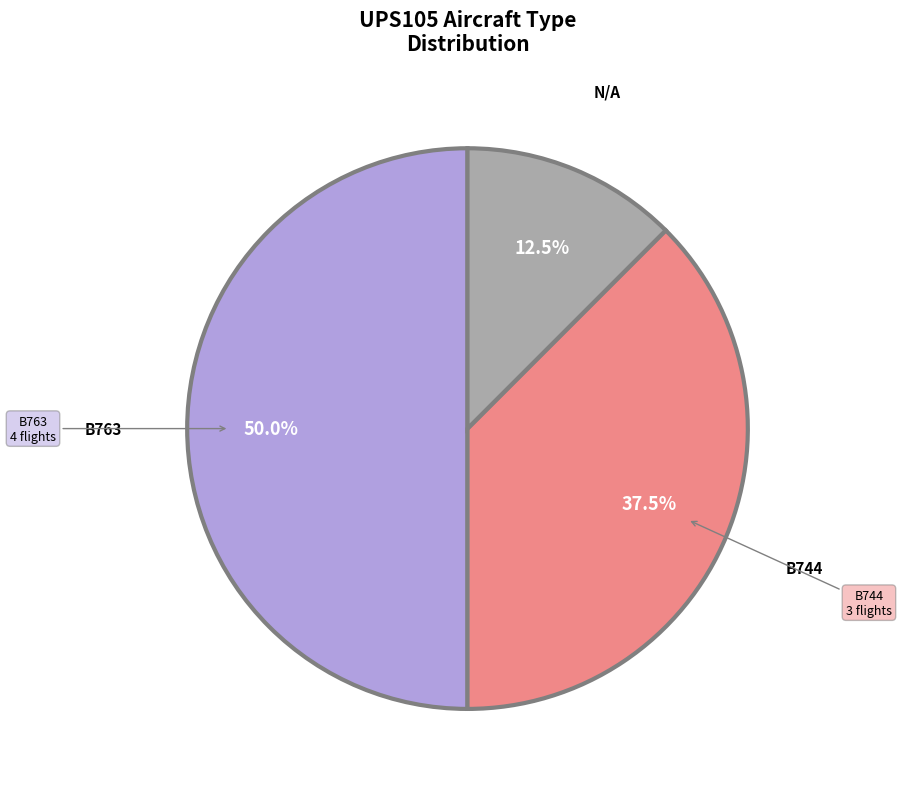

What is the ratio of the value at B763 to the value at B744?

1.3